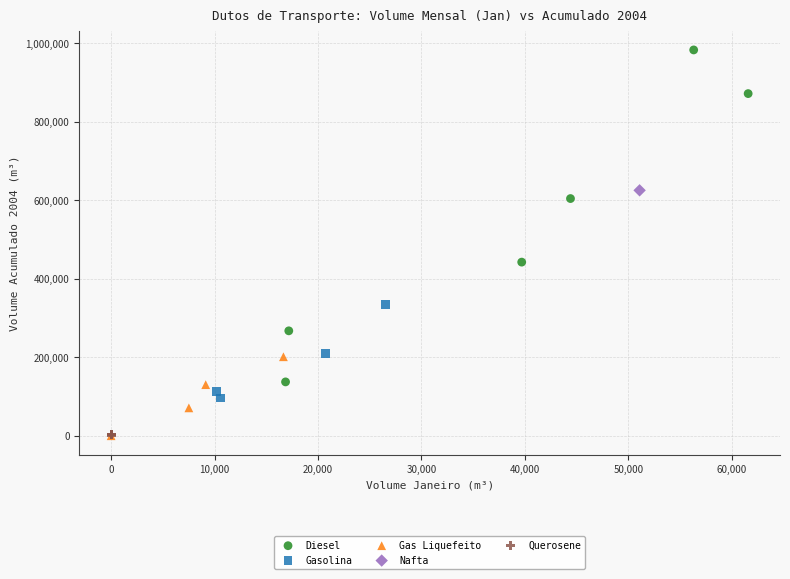

Which series reaches the maximum Y coordinate?

Diesel